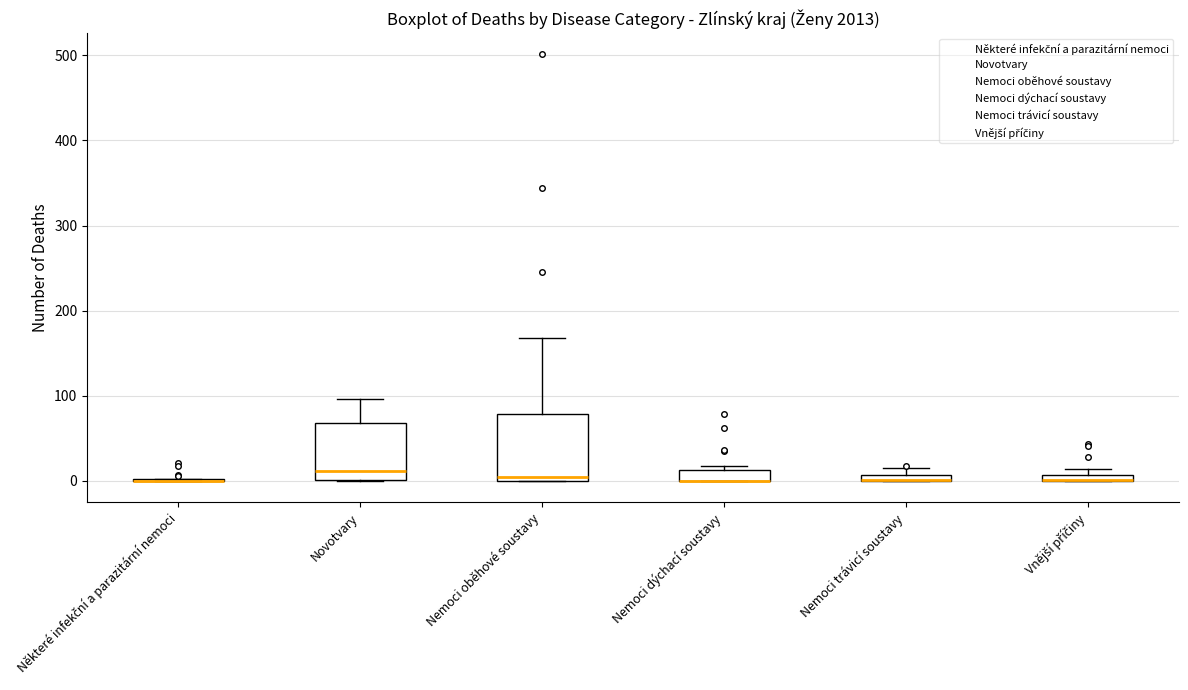

Which box is the tallest, from its lower edge to its upper edge?

Nemoci oběhové soustavy